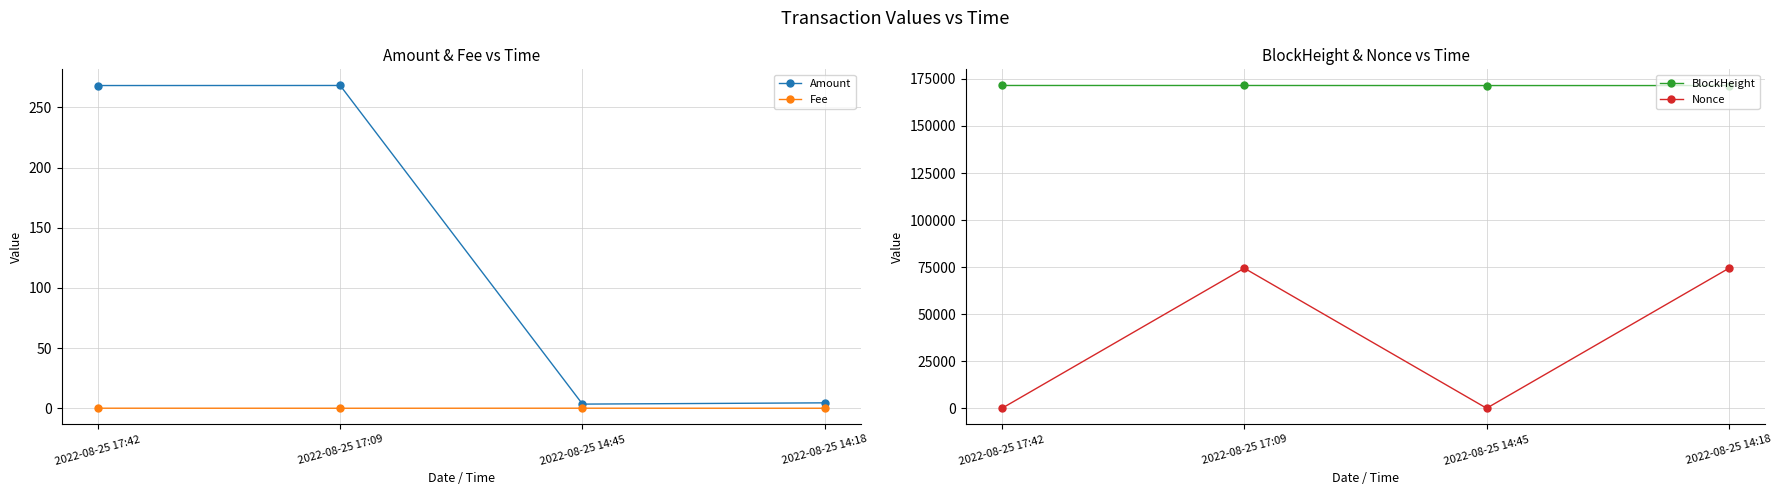

What is the difference between the maximum and minimum values in the Nonce series?

74409